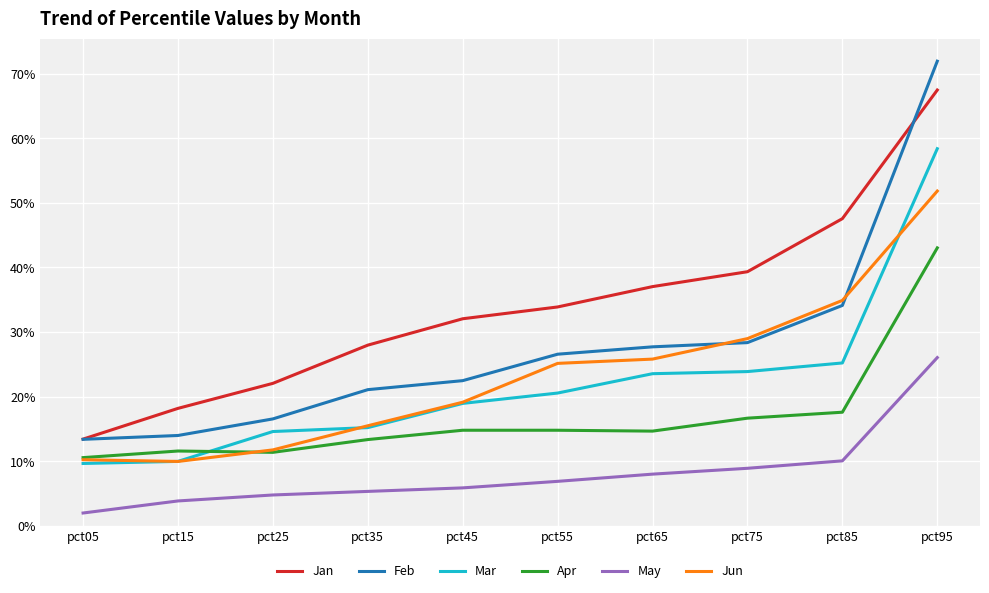

What are all the series names shown in the legend?

Jan, Feb, Mar, Apr, May, Jun